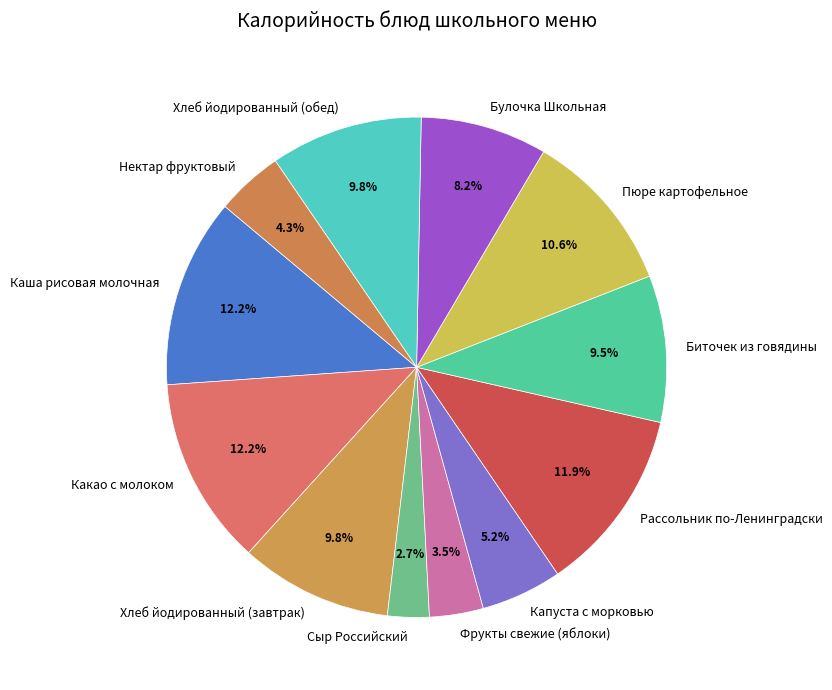

Which category has the smallest portion of the pie?

Сыр Российский